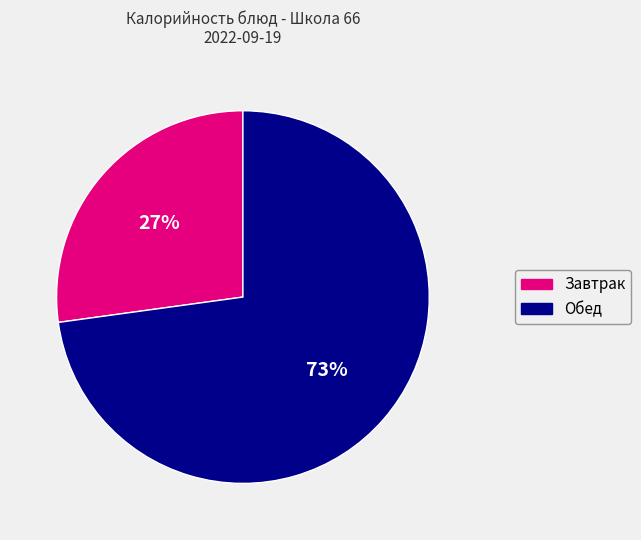

To the nearest percent, what is the difference between the largest and smallest slice percentages?

46%